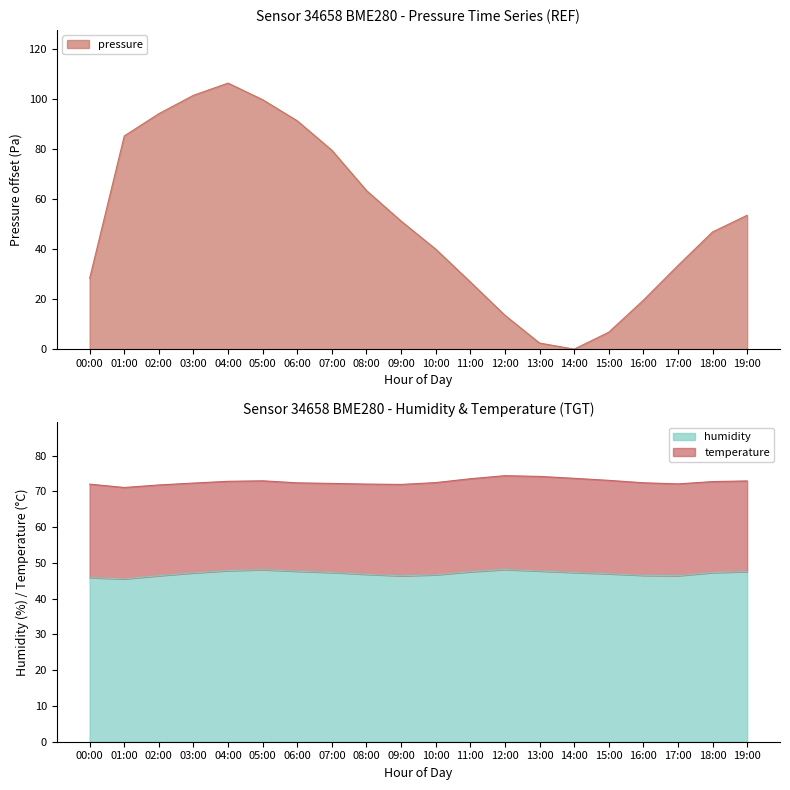

What is the greatest value displayed?

106.4